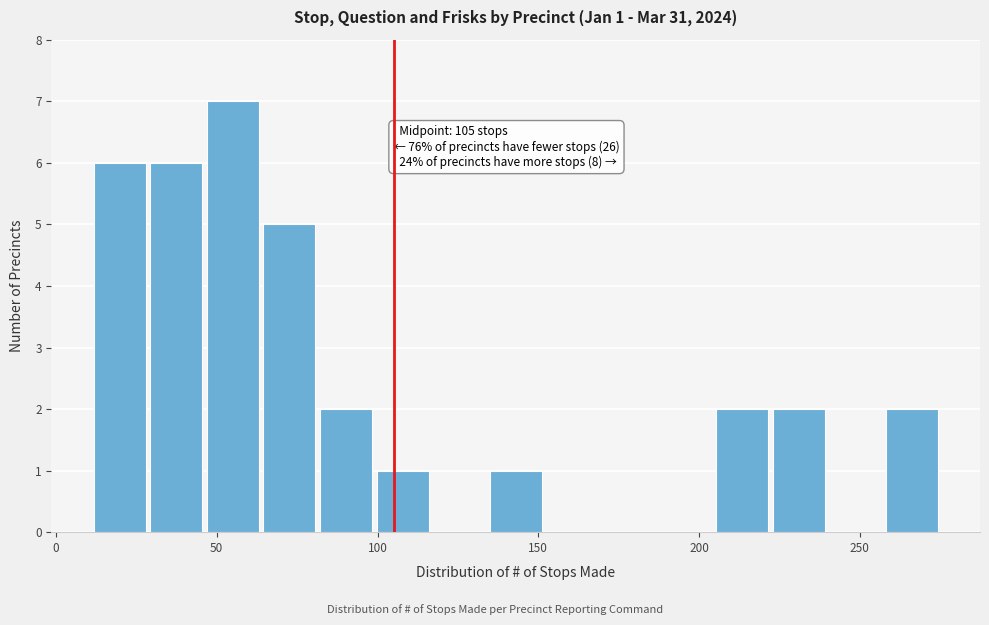

Around what value on the x-axis is the tallest bar? Give the approximate position of its centre, as read against the axis.

55